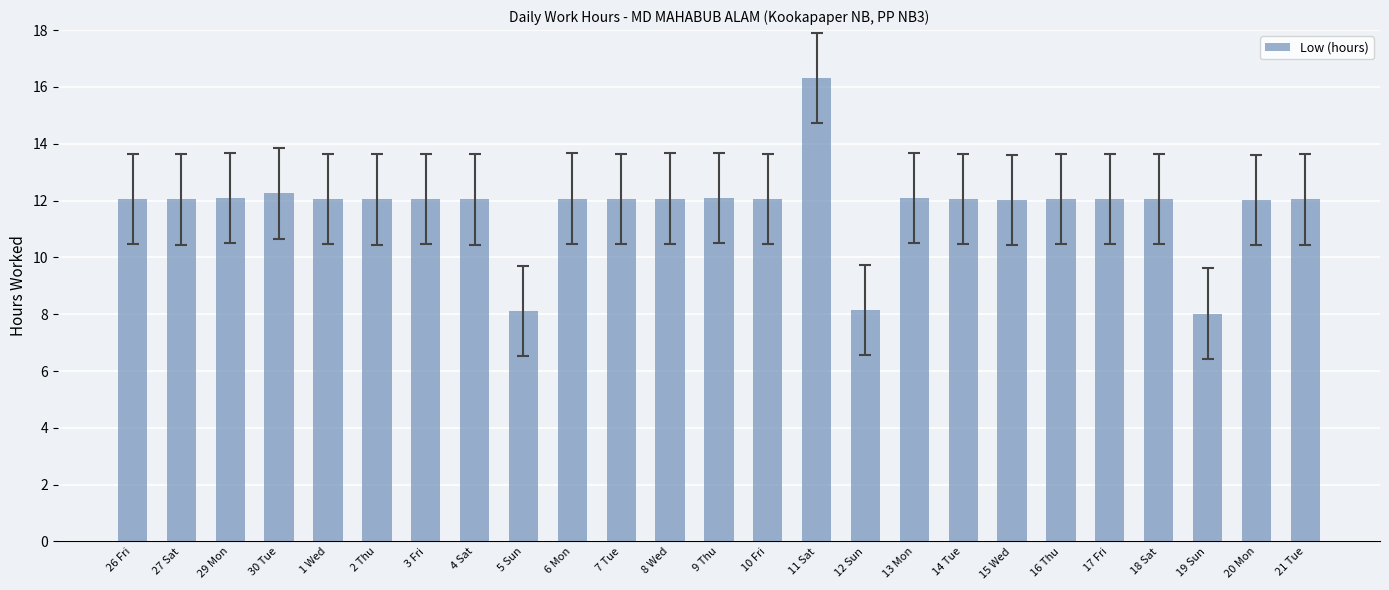

Is it true that the value at 2 Thu is 6.8?

False